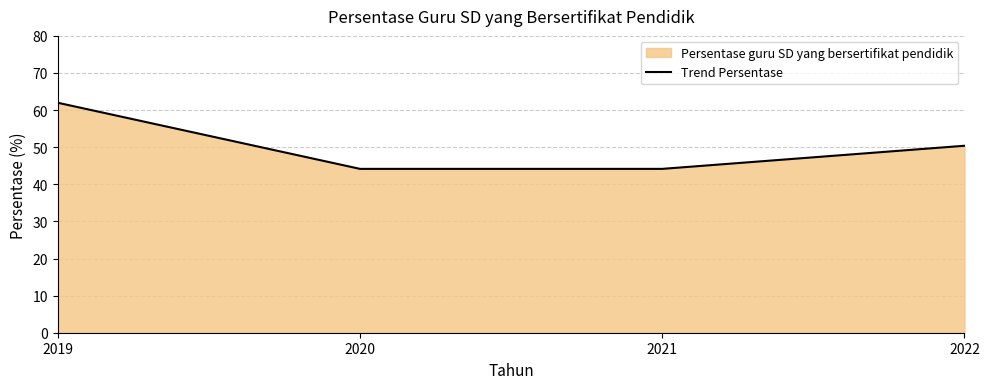

How many data points does each series have?

4